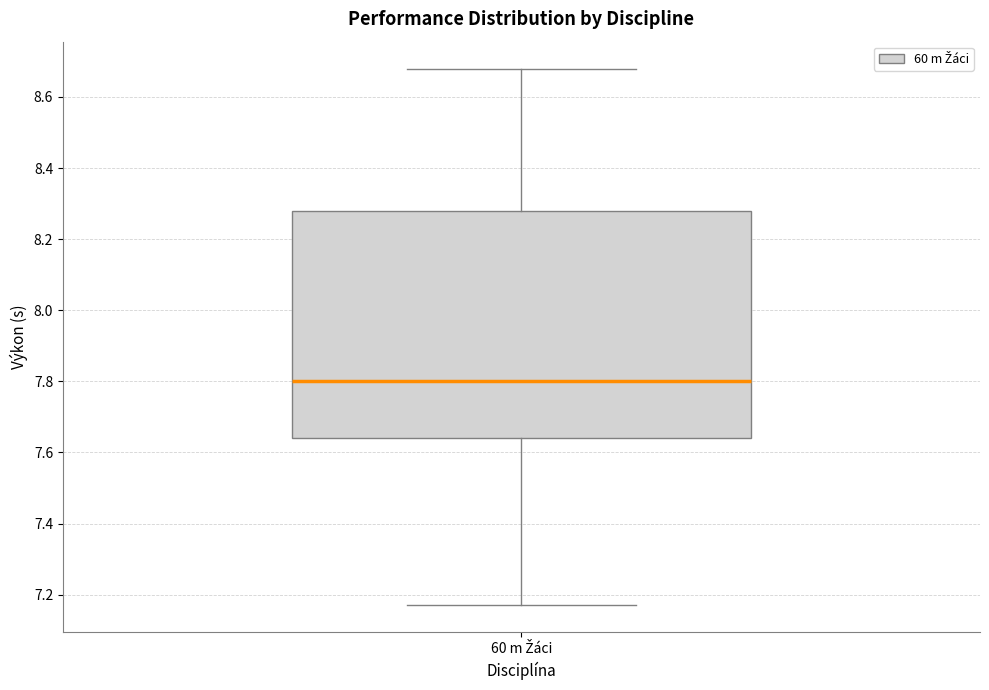

Transcribe this box plot: give where the median line is, the range the box spans, and where the two whiskers end, as read against the y-axis. The values are not printed on the chart, so give them approximately, as read against the axis.

median 7.80, box 7.64 to 8.28, whiskers 7.18 to 8.68